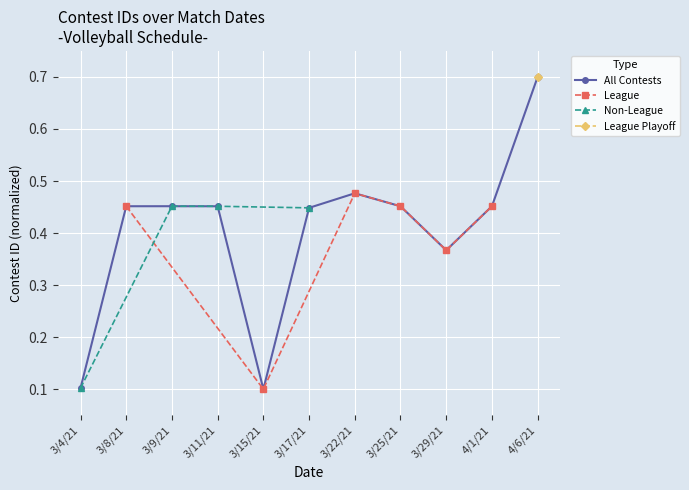

The value at 3/25/21 is 0.8. True or false?

False